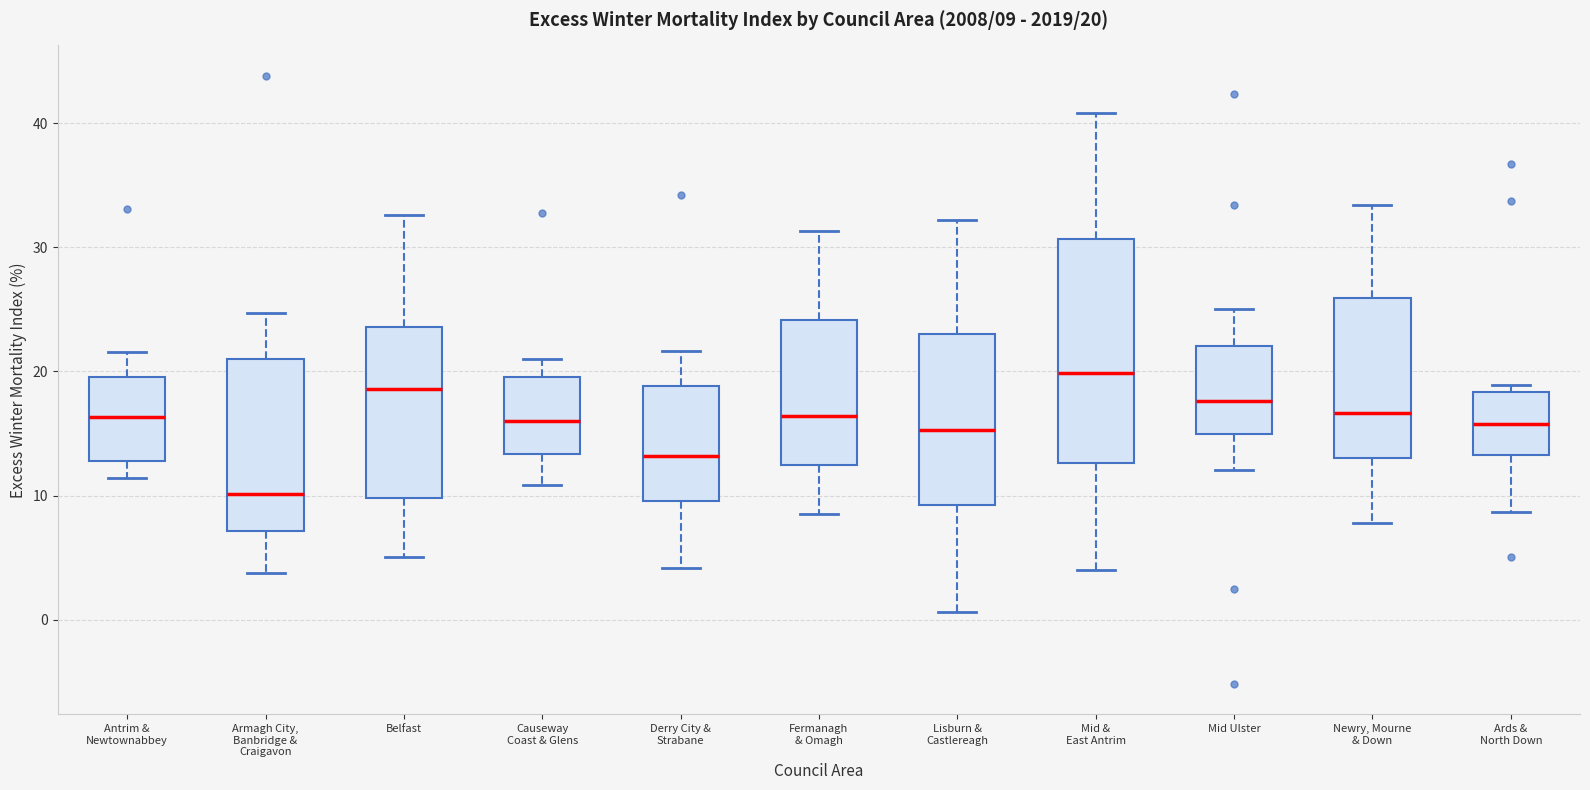

Which box has the highest median line?

Mid & East Antrim